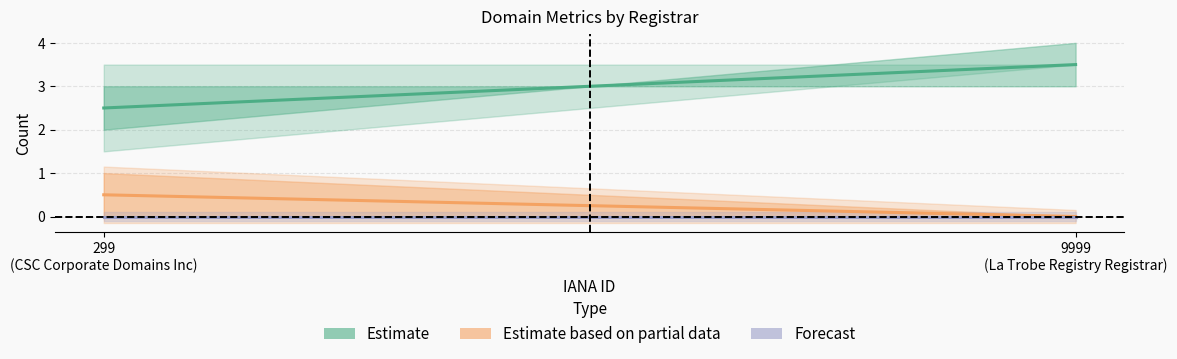

How many values in the Estimate series are below 3?

1